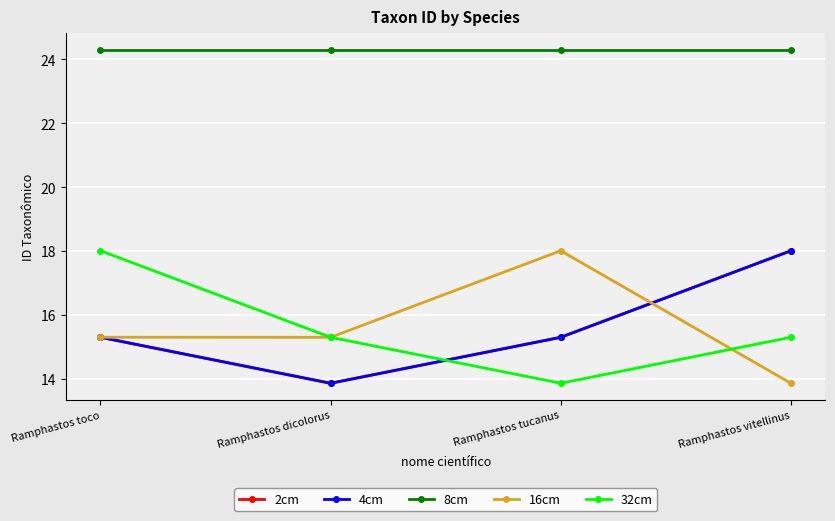

Does the chart have visible grid lines?

Yes